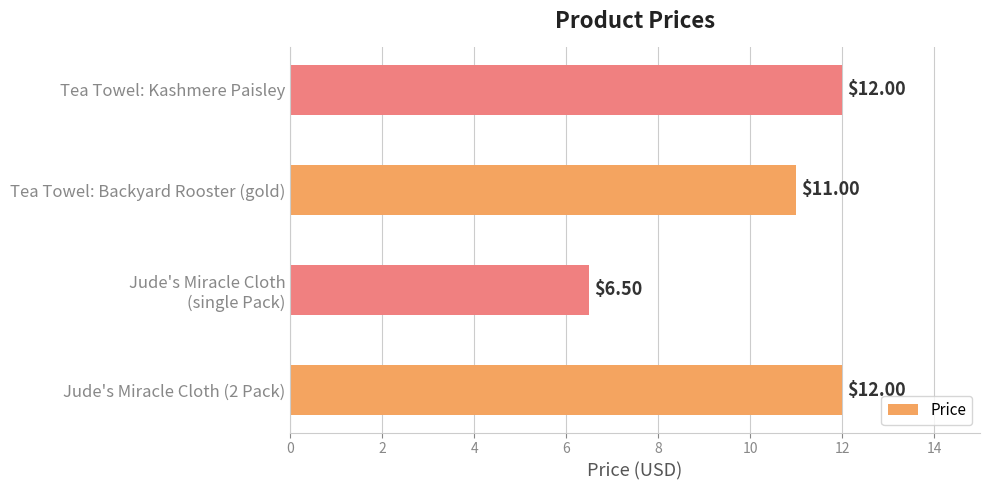

Where is the data nearest to the value 9?

Tea Towel: Backyard Rooster (gold)